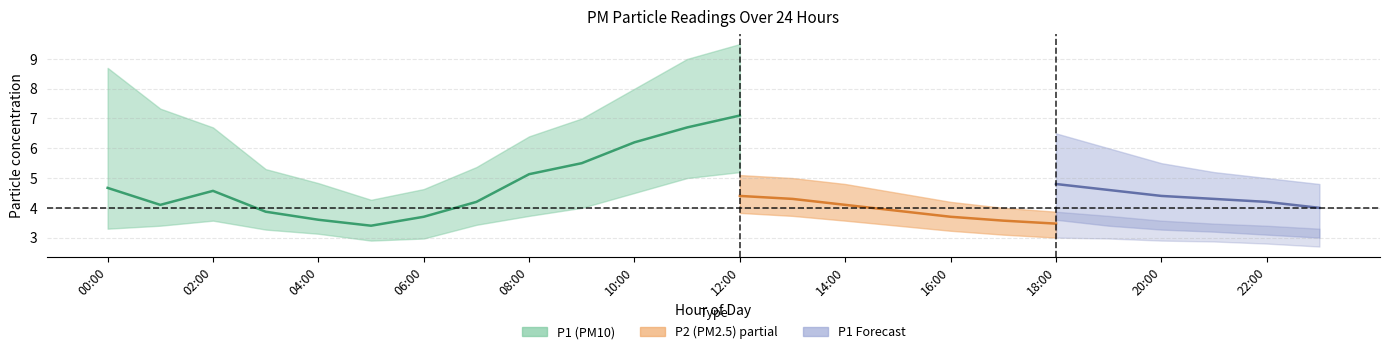

Does the chart have visible grid lines?

Yes